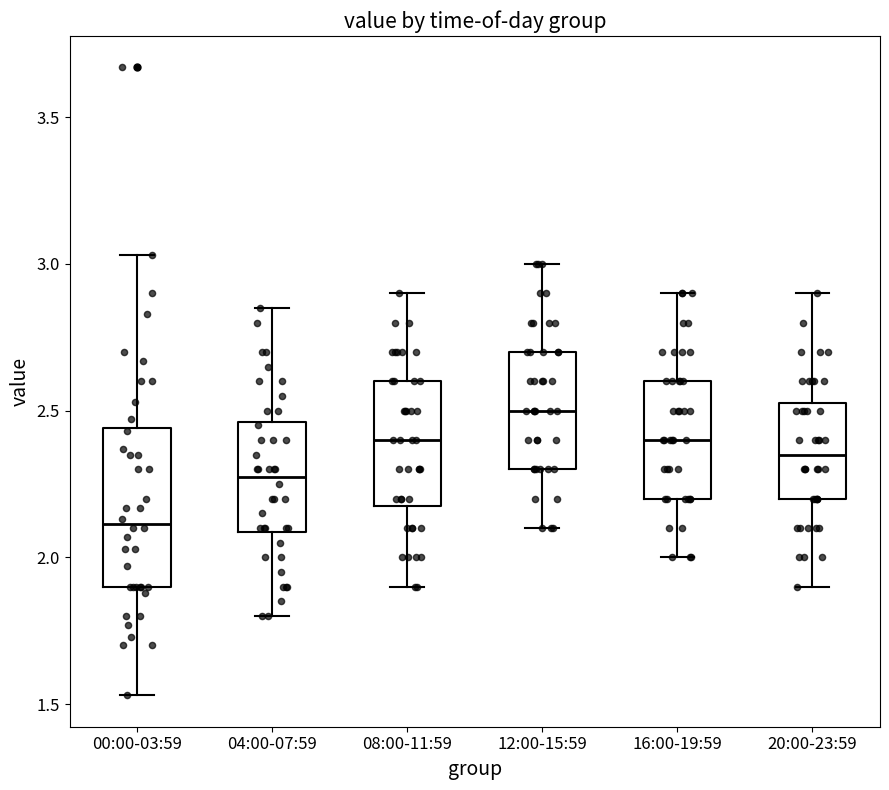

Reading left to right, transcribe this box plot: for each box, give where its median line is, the range the box spans, and where its two whiskers end, as read against the y-axis. The values are not printed on the chart, so give them approximately, as read against the axis.

00:00-03:59: median 2.10, box 1.90 to 2.45, whiskers 1.55 to 3.05
04:00-07:59: median 2.30, box 2.10 to 2.45, whiskers 1.80 to 2.85
08:00-11:59: median 2.40, box 2.20 to 2.60, whiskers 1.90 to 2.90
12:00-15:59: median 2.50, box 2.30 to 2.70, whiskers 2.10 to 3.00
16:00-19:59: median 2.40, box 2.20 to 2.60, whiskers 2.00 to 2.90
20:00-23:59: median 2.35, box 2.20 to 2.55, whiskers 1.90 to 2.90